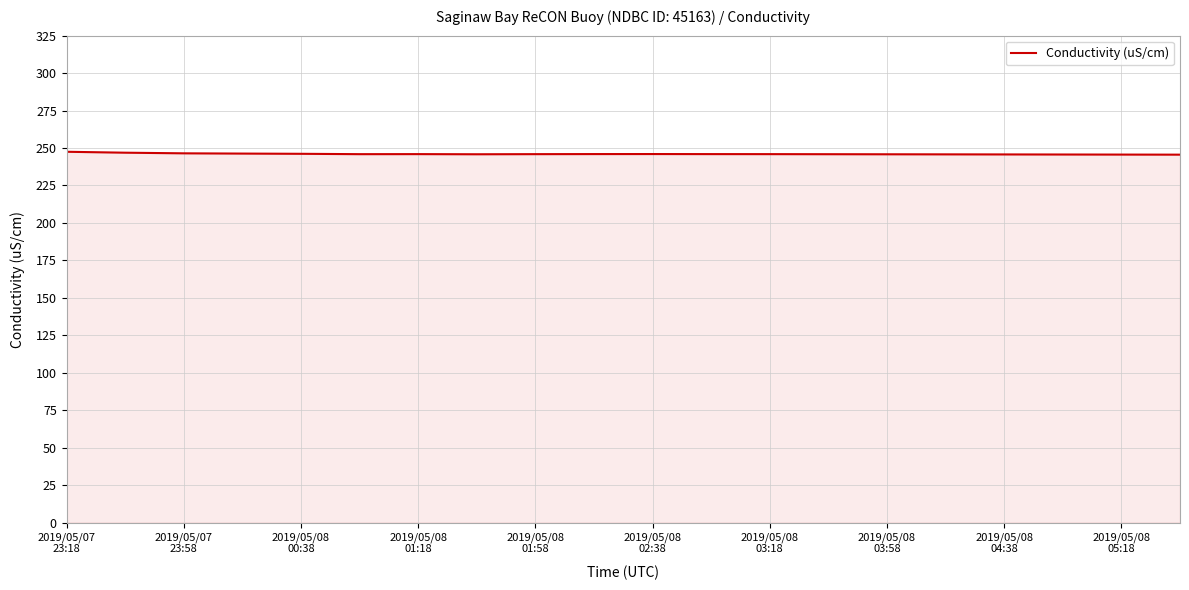

What is the smallest value displayed?

245.6